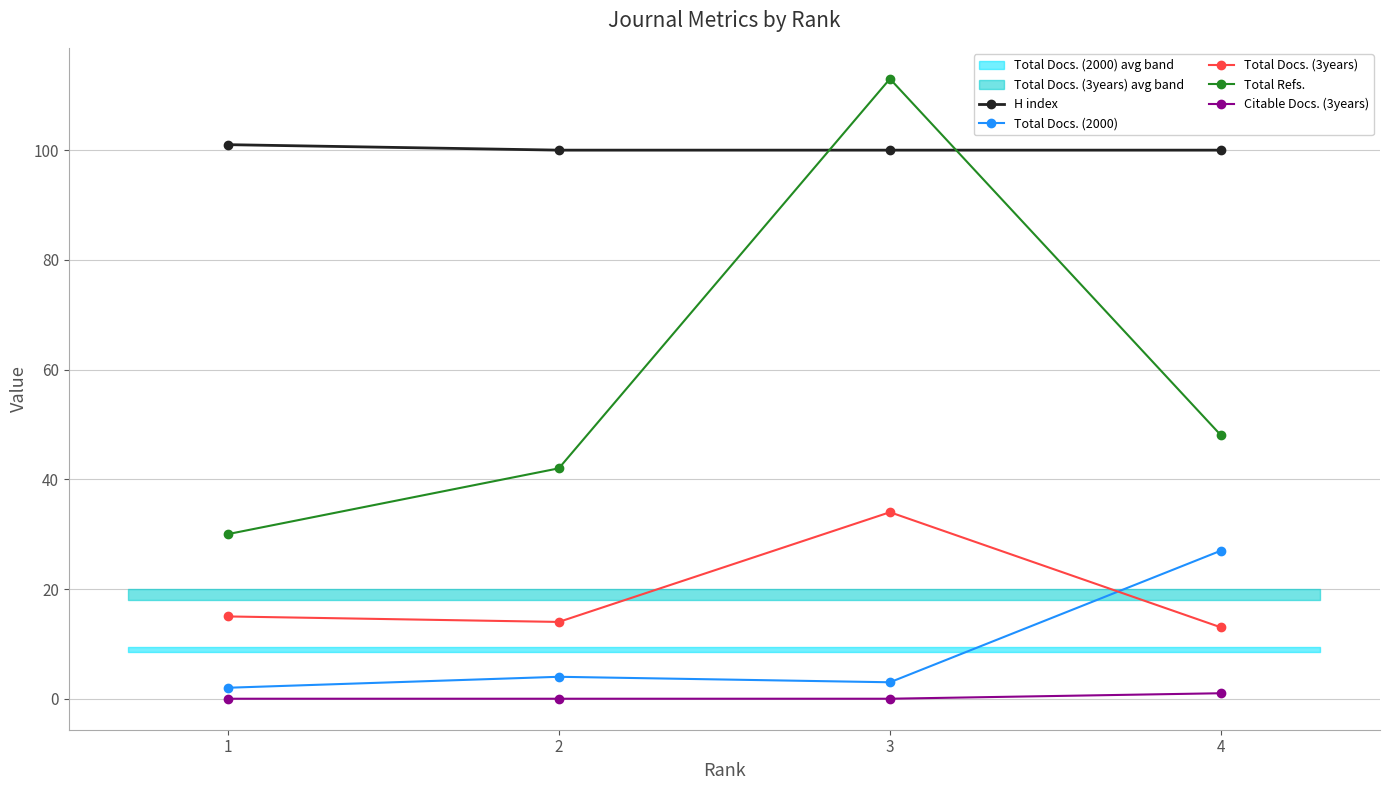

Does the chart display data point markers on the line(s)?

Yes